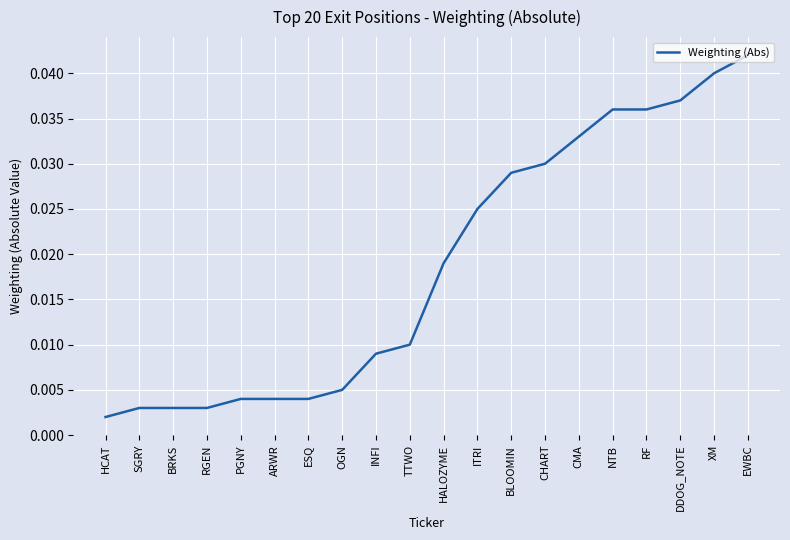

Between XM and TTWO, which is larger?

XM